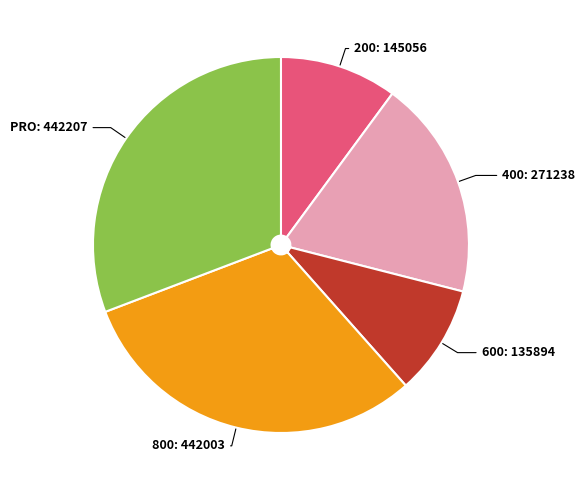

Which category has the smallest portion of the pie?

600